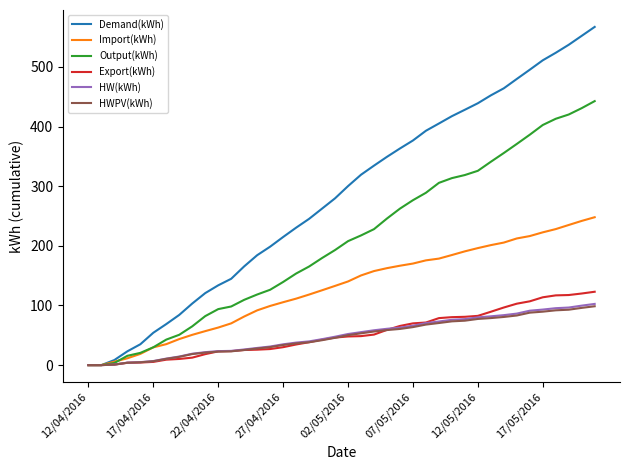

At how many categories does at least one series exceed 421?

11